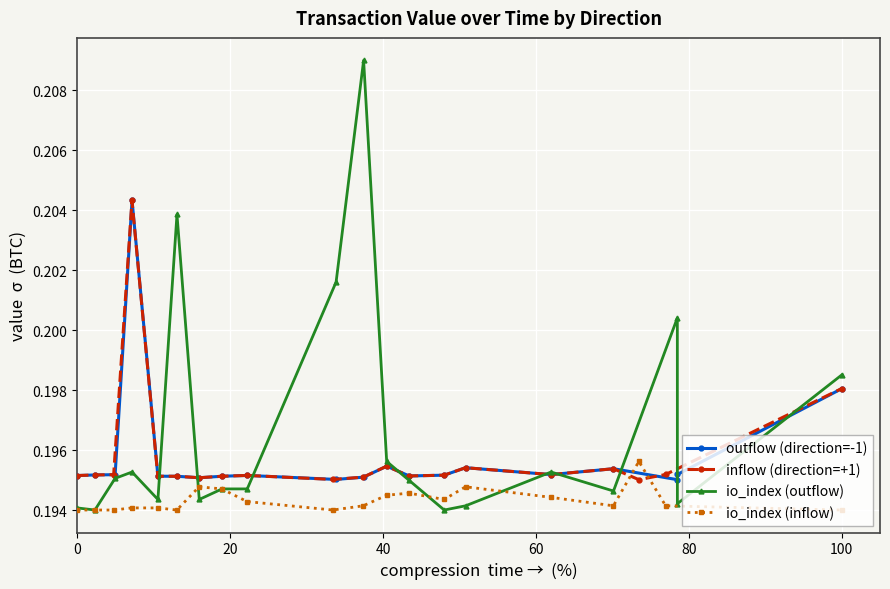

How many inflow (direction=+1) values are between 0 and 1?

20